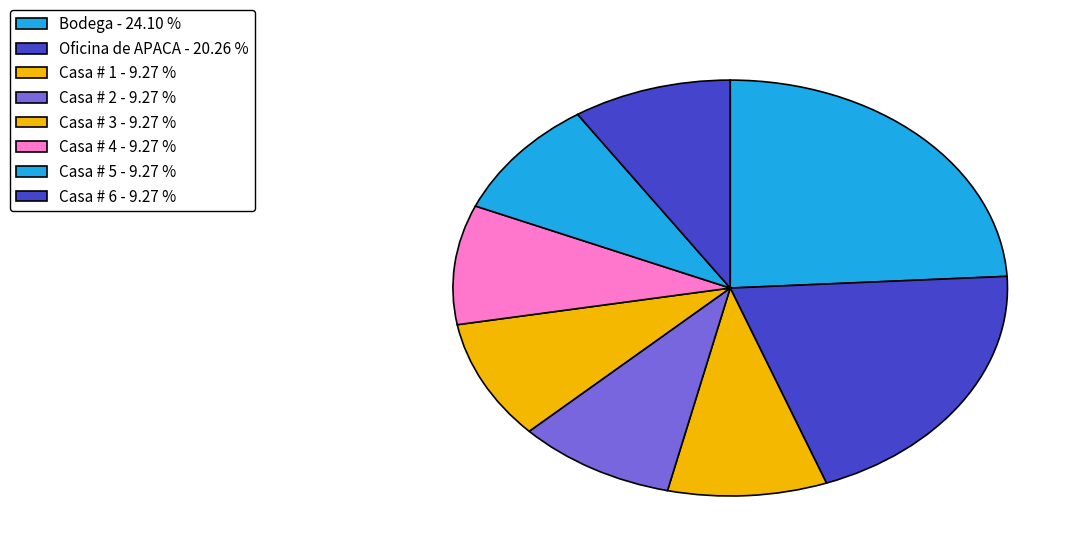

How many slices are in this pie chart?

8